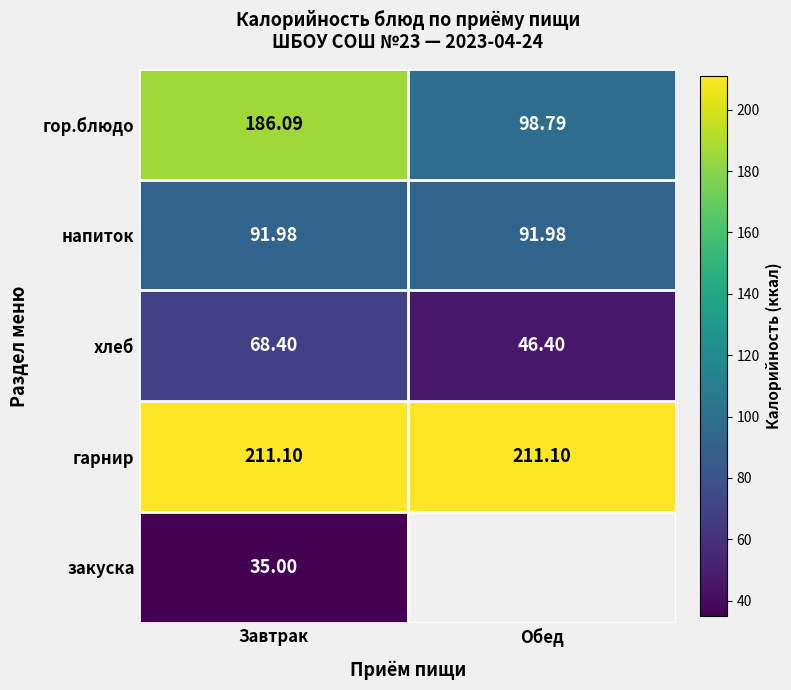

True or false: хлеб has a value of 28.4 at Обед.

False